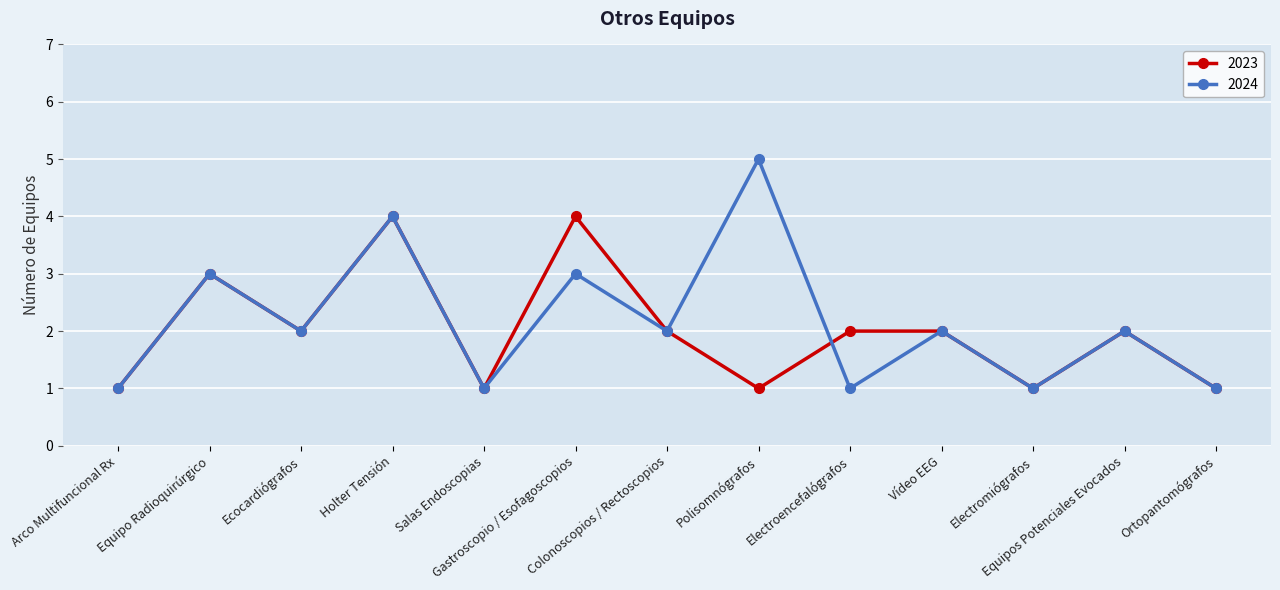

How many lines are shown in the chart?

2